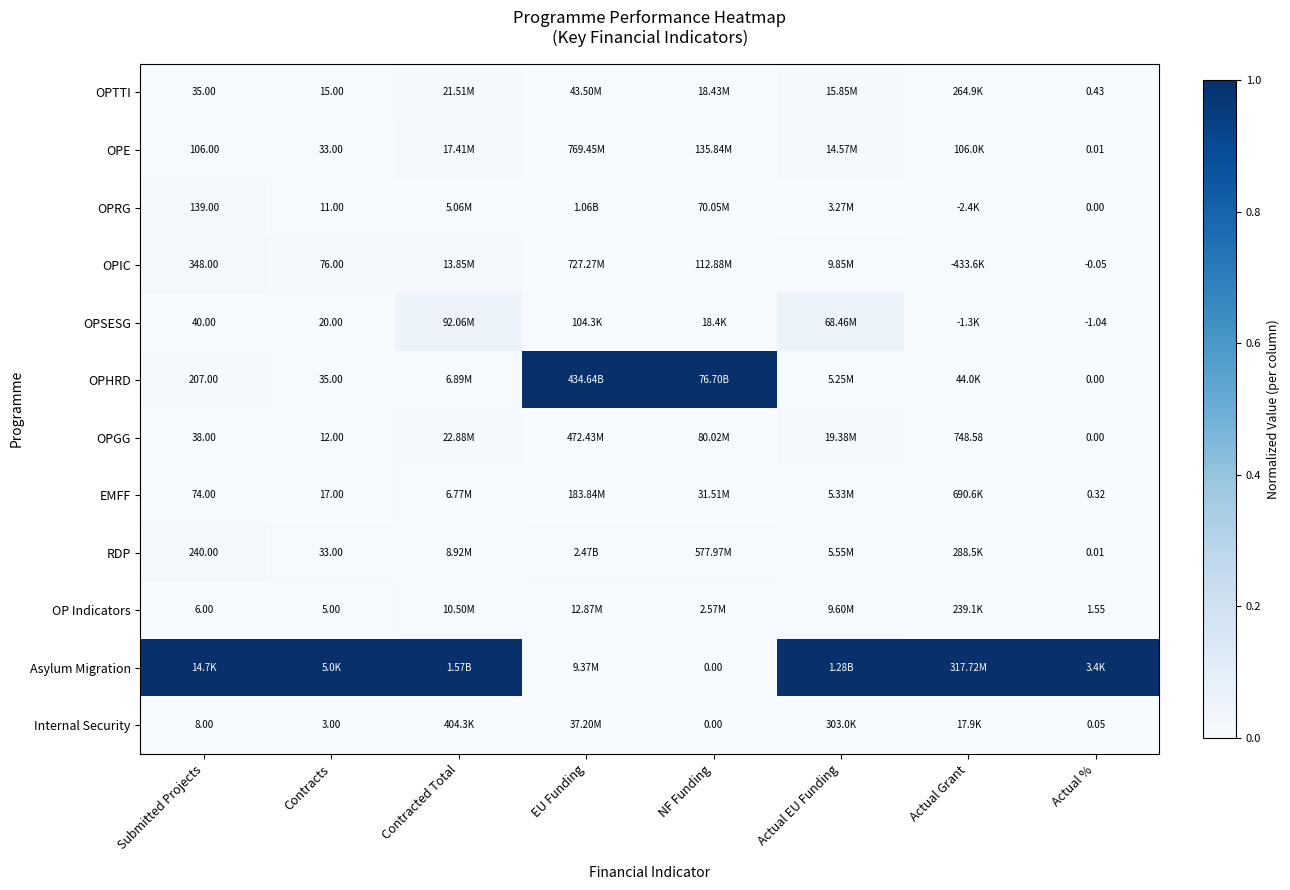

How many positive values does the OP Indicators series have?

7